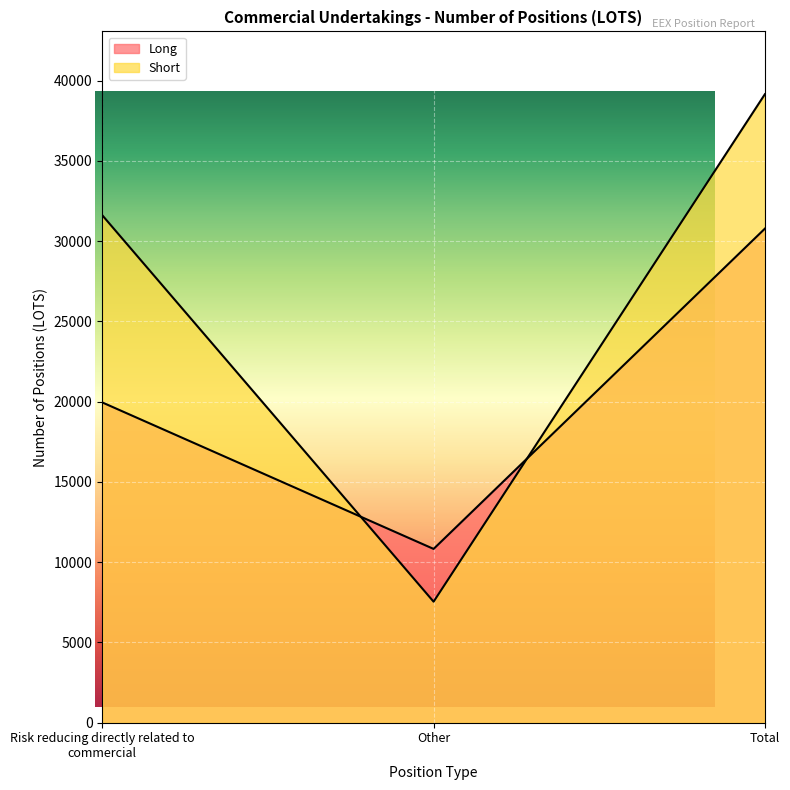

What is the difference between the highest and lowest values at Total?

8372.4